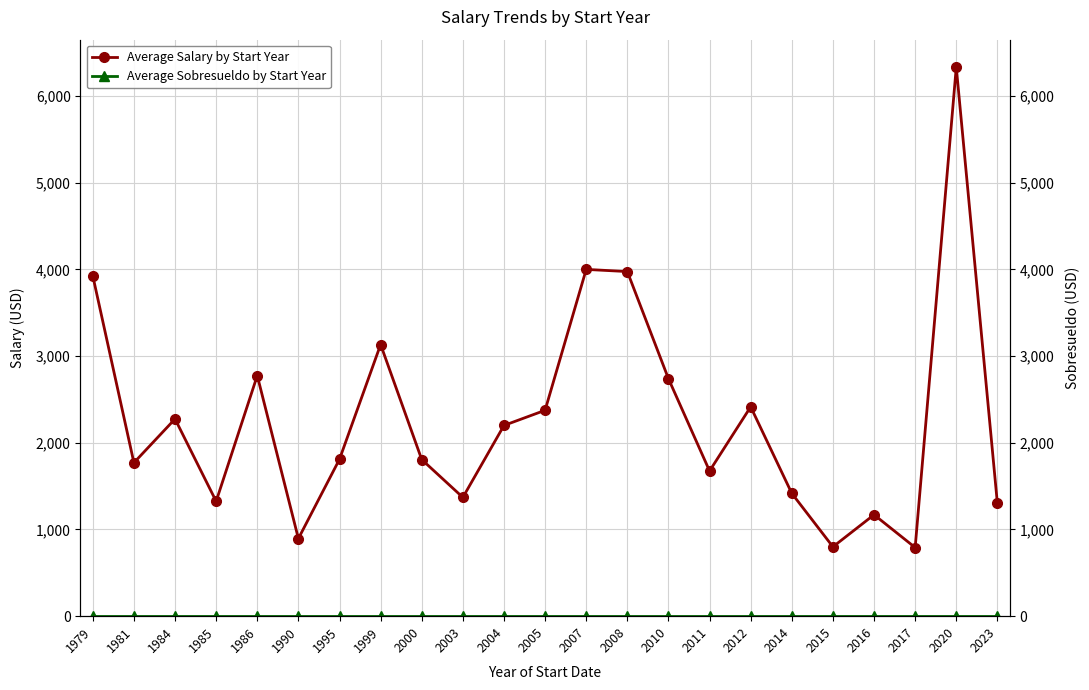

At which category does Average Salary by Start Year reach its first local peak?

1984